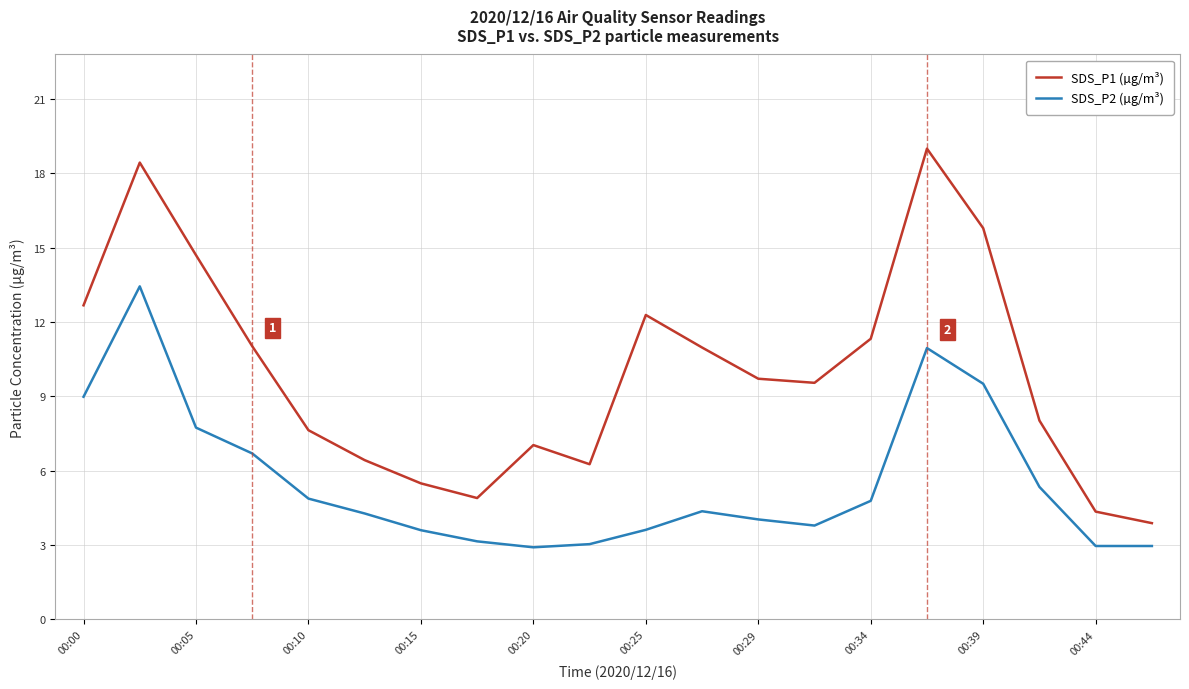

Reading left to right, transcribe all the data shown in this chart.

SDS_P1 (µg/m³): 16.9	24.6	19.6	14.7	10.2	8.6	7.3	6.5	9.4	8.3	16.4	14.6	12.9	12.7	15.1	25.3	21.1	10.7	5.8	5.2
SDS_P2 (µg/m³): 12.0	17.9	10.3	8.9	6.5	5.7	4.8	4.2	3.9	4.0	4.8	5.8	5.4	5.0	6.4	14.6	12.7	7.1	4.0	4.0